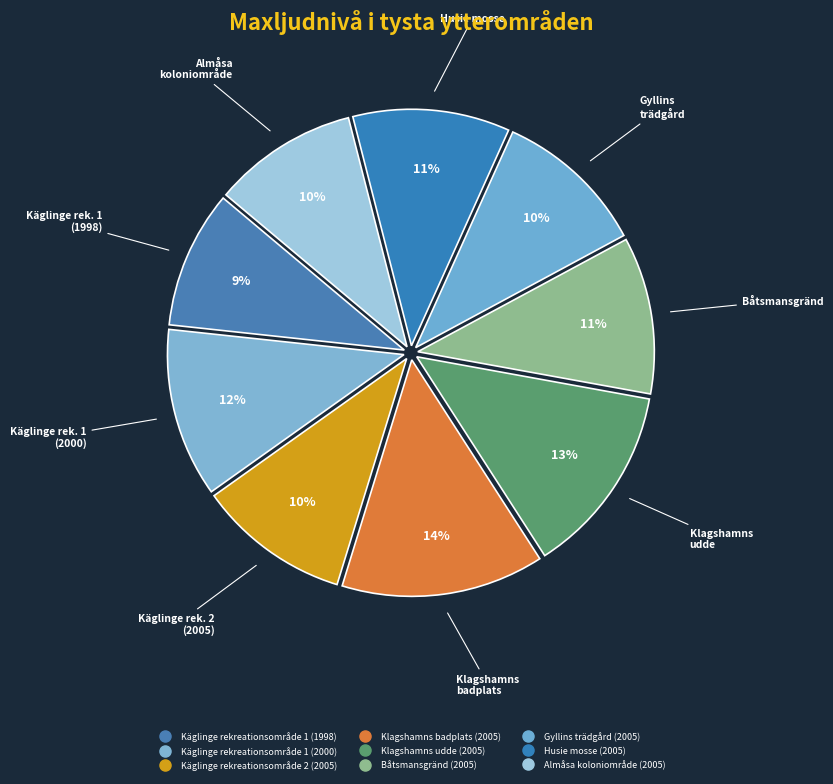

Count the number of slices in the pie.

9